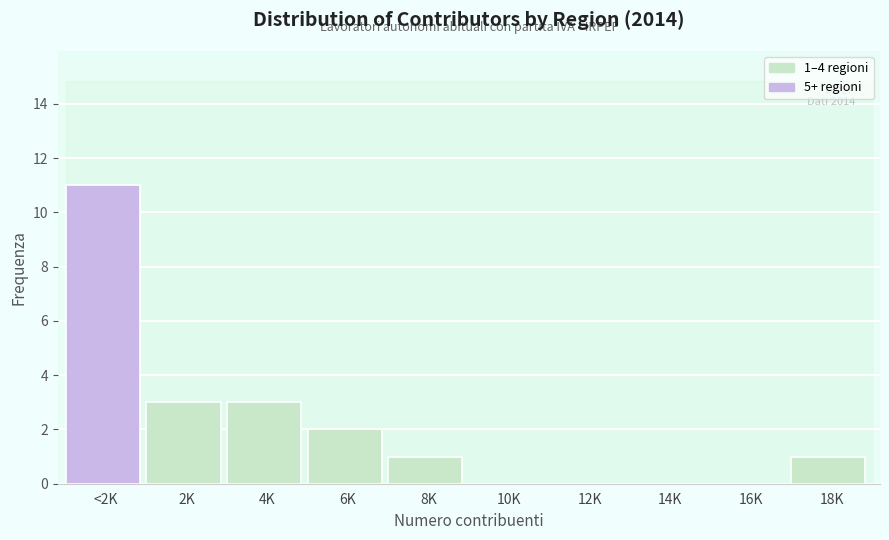

Reading left to right, transcribe all the data shown in this chart.

<2K=11	2K=3	4K=3	6K=2	8K=1	10K=0	12K=0	14K=0	16K=0	18K=1